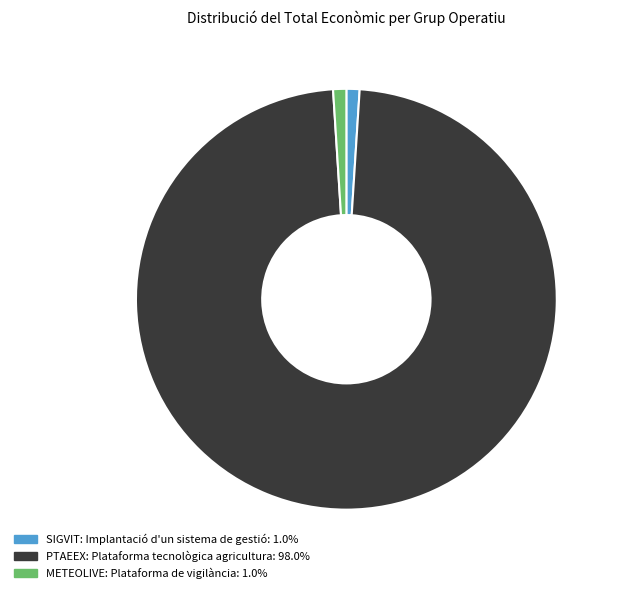

How many slices are in this pie chart?

3